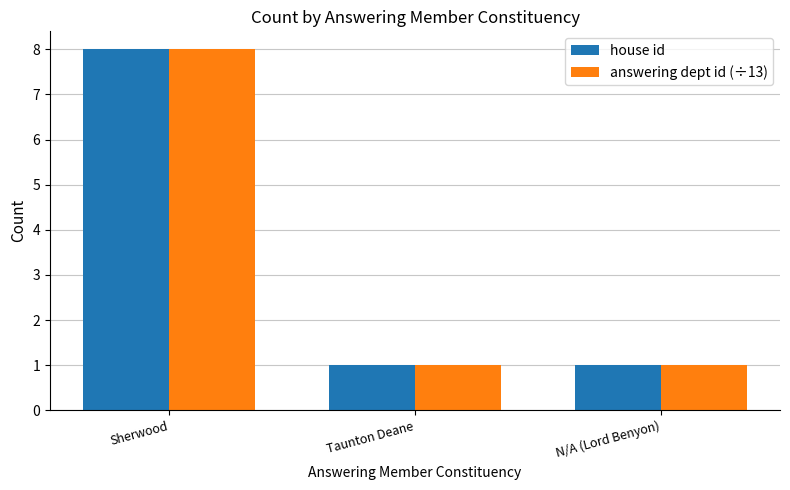

Is it true that answering dept id (÷13) equals 1 at Taunton Deane?

True